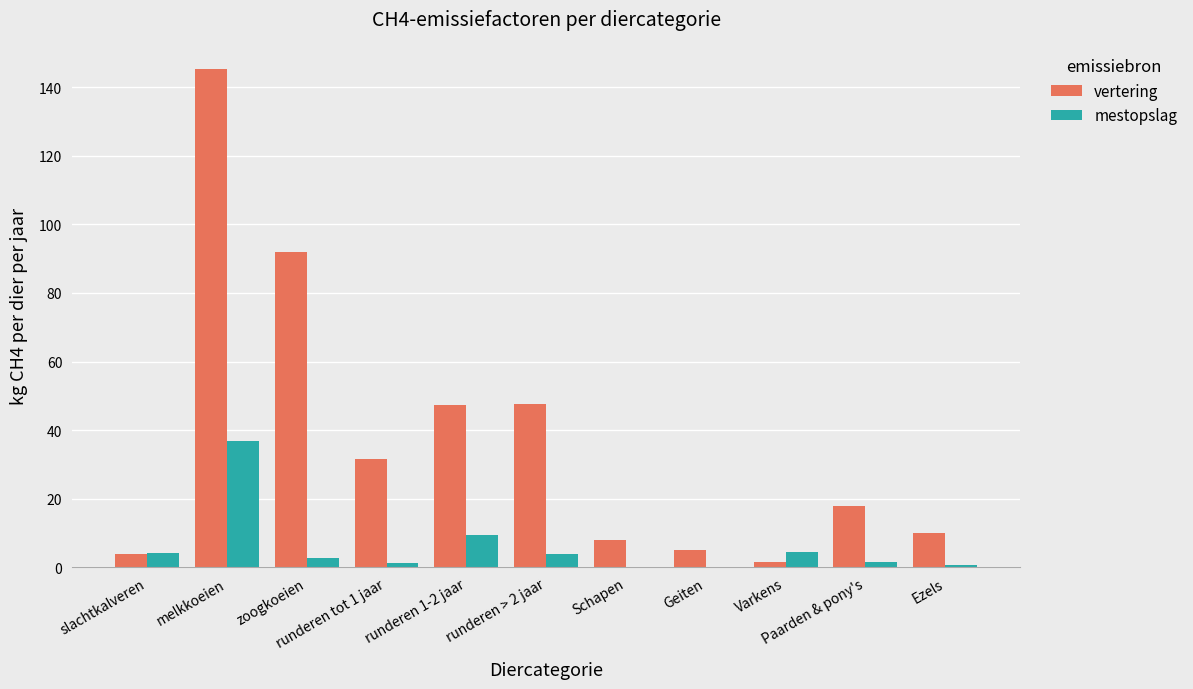

Count the number of categories in the chart.

11